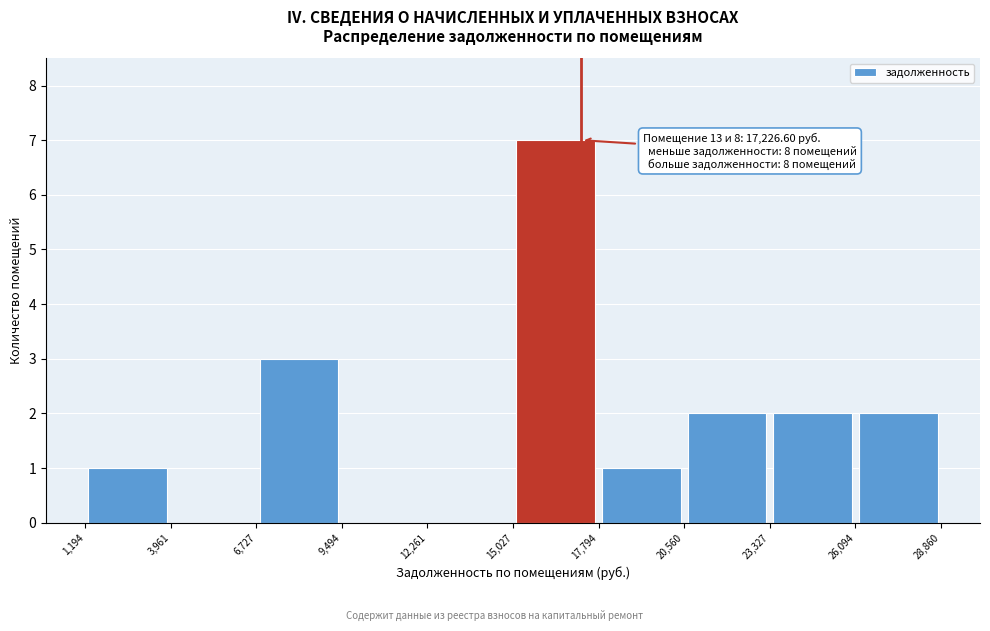

Which range on the x-axis has the tallest bar?

15,027 to 17,794